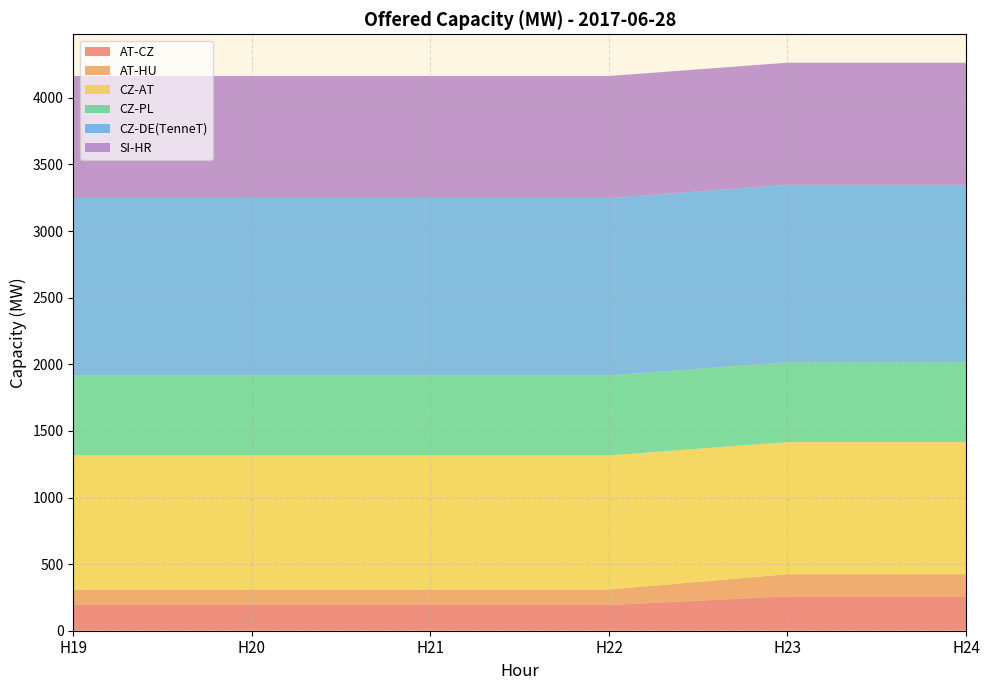

Reading left to right, transcribe all the data shown in this chart.

AT-CZ: H19=193	H20=193	H21=193	H22=193	H23=258	H24=258
AT-HU: H19=116	H20=116	H21=116	H22=116	H23=166	H24=166
CZ-AT: H19=1007	H20=1007	H21=1007	H22=1007	H23=992	H24=992
CZ-PL: H19=600	H20=600	H21=600	H22=600	H23=600	H24=600
CZ-DE(TenneT): H19=1332	H20=1332	H21=1332	H22=1332	H23=1332	H24=1332
SI-HR: H19=916	H20=916	H21=916	H22=916	H23=916	H24=916